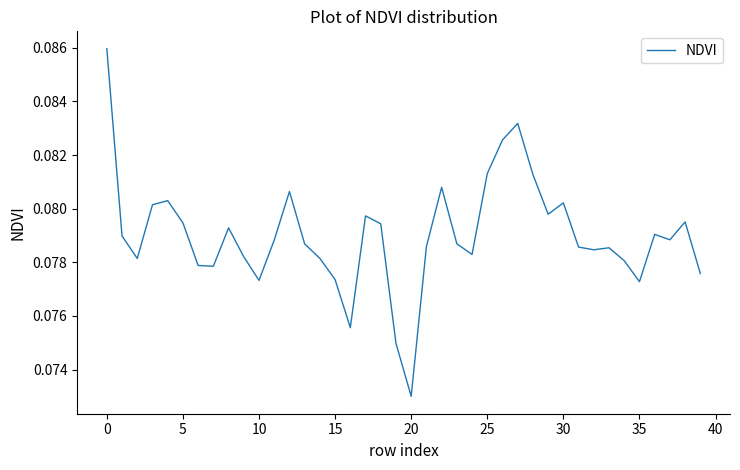

Is this an area chart (filled region under the line)?

No